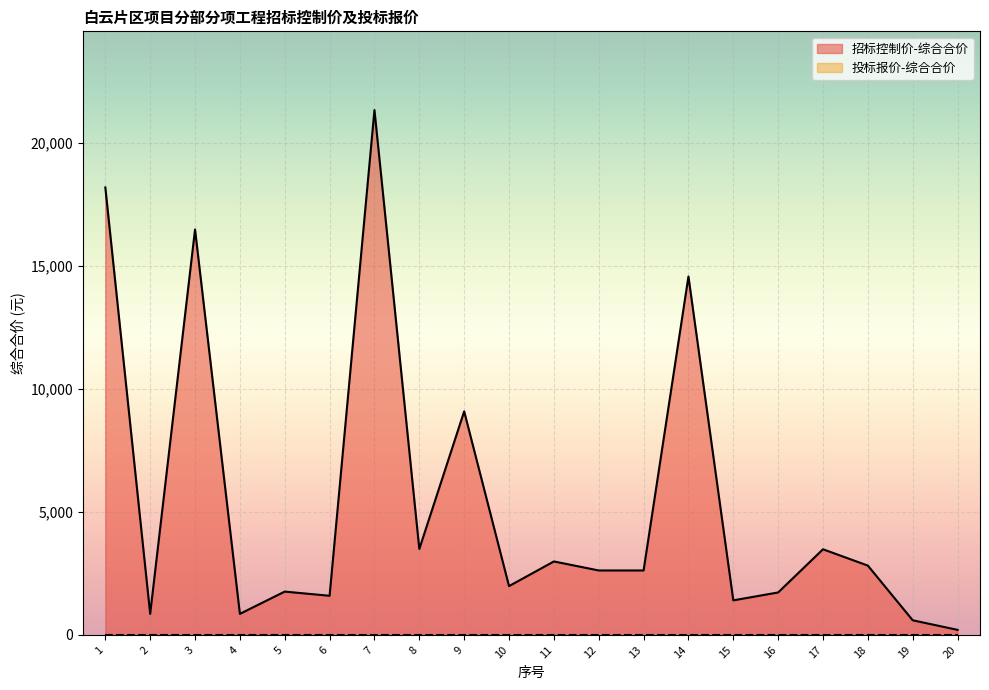

What is the value of the 9th point from the left?

9084.0